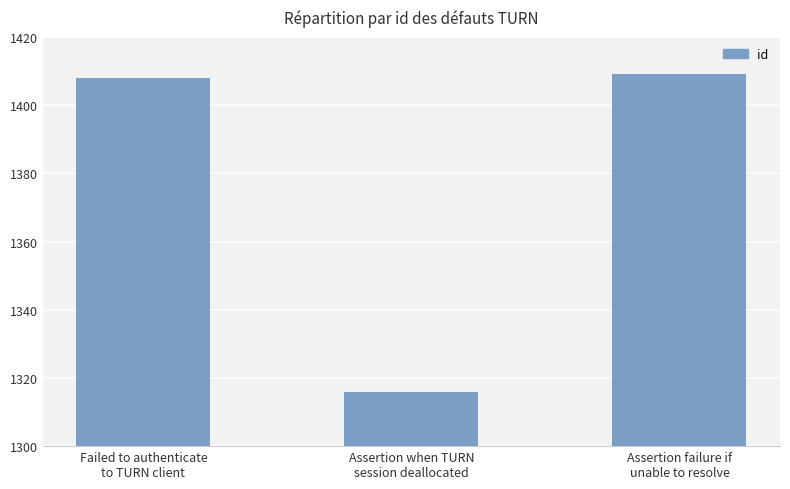

What is the change in value from Assertion when TURN
session deallocated to Assertion failure if
unable to resolve?

+93